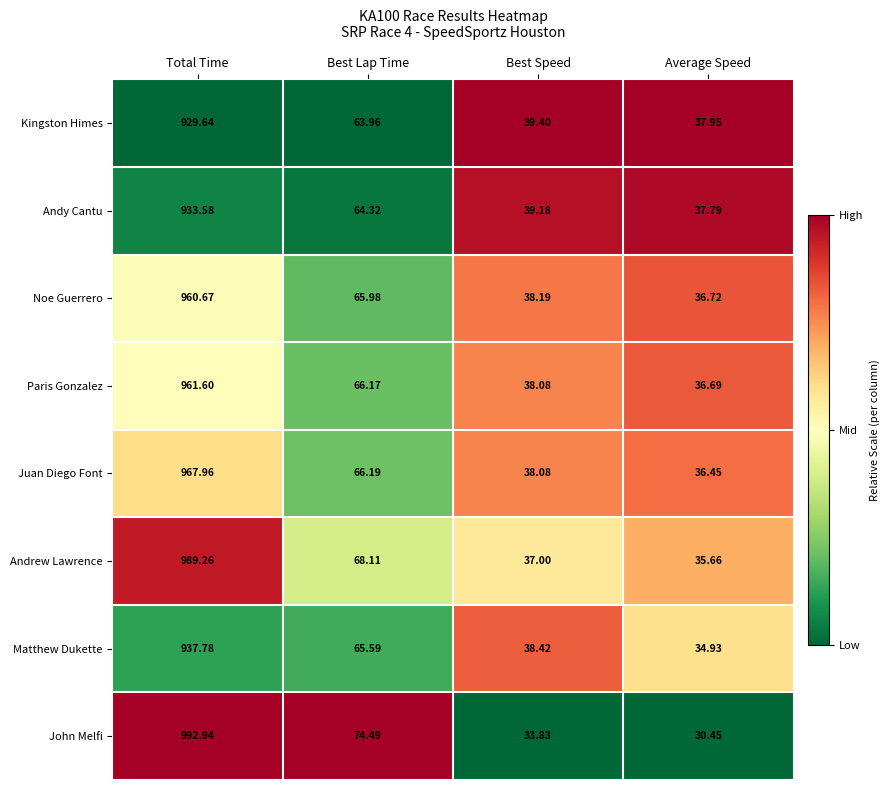

Which series changed the most between Total Time and Best Speed?

John Melfi